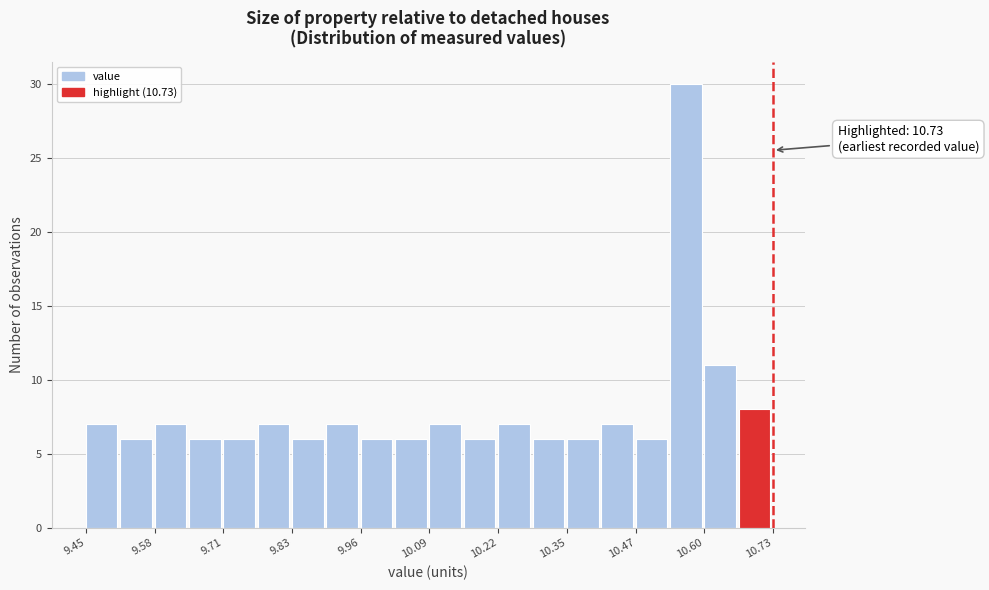

Read against the x-axis, roughly where is the centre of the tallest bar?

10.56